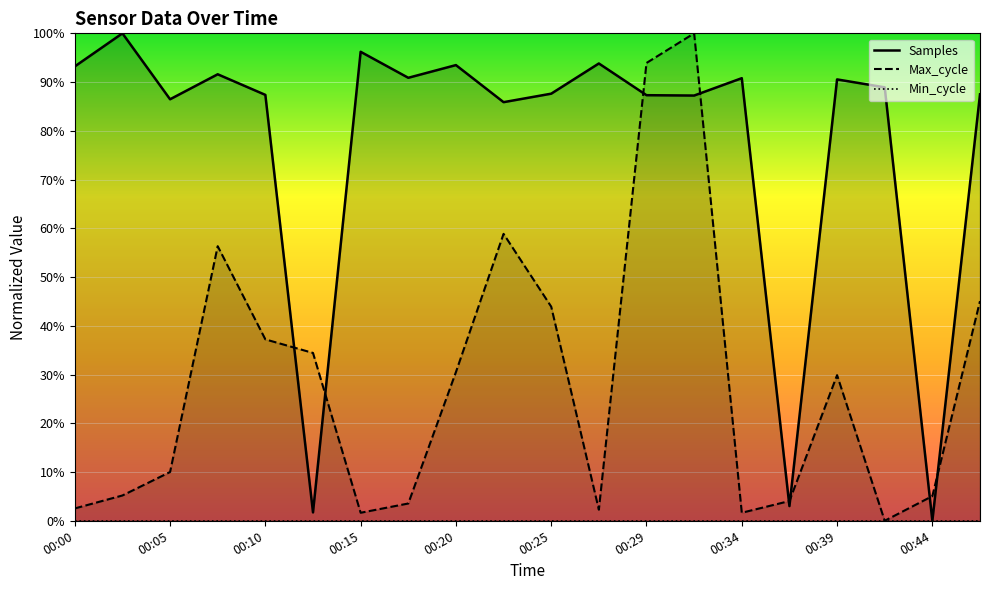

Is it true that Samples equals 38.7 at 00:00?

False